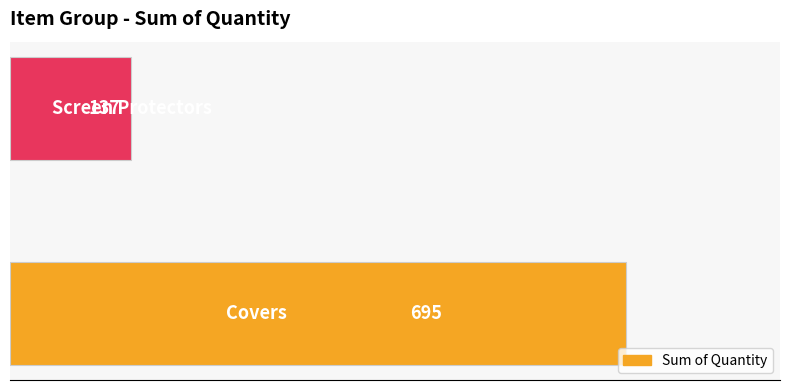

What is the difference between the maximum and minimum values?

558